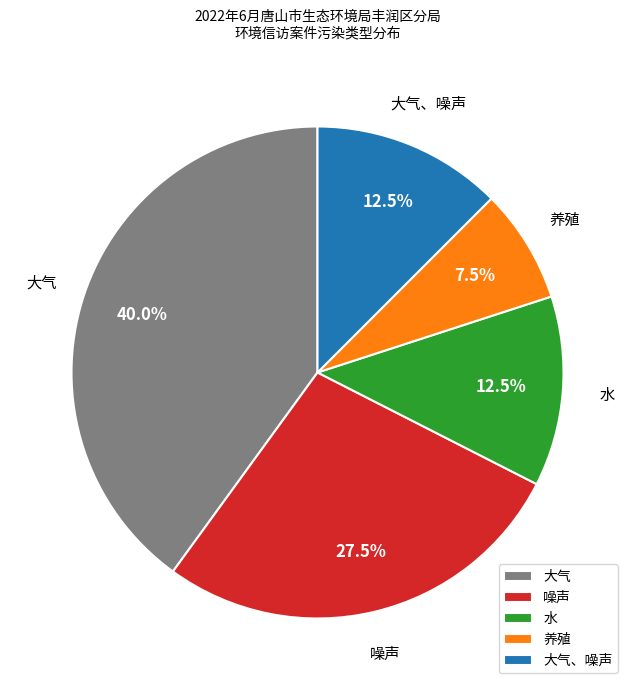

How many slices are in this pie chart?

5